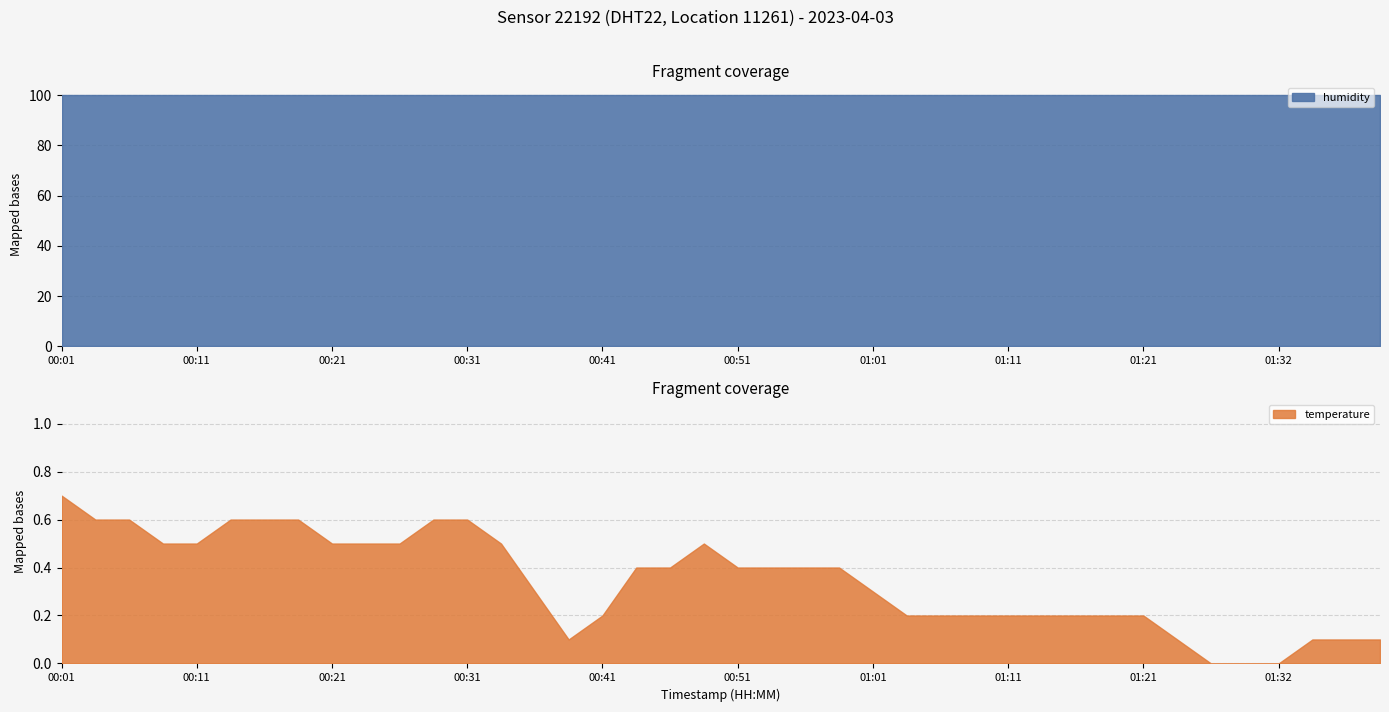

How many interior local valleys does the temperature series have?

1